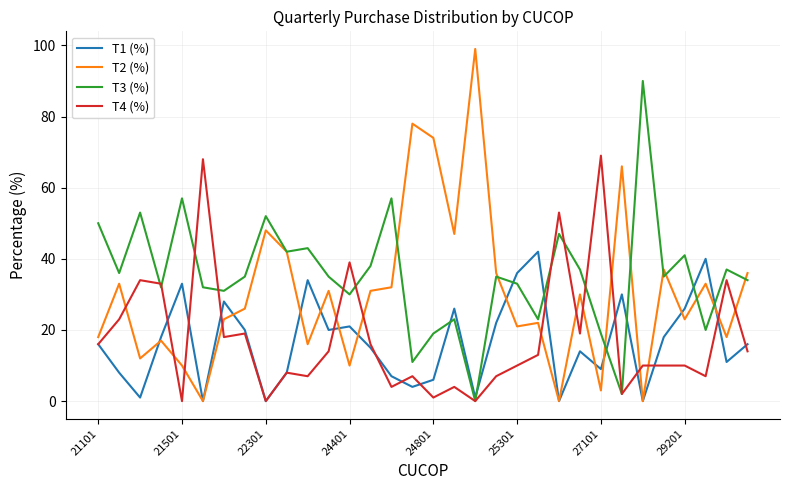

What is the maximum value shown in the chart?

99